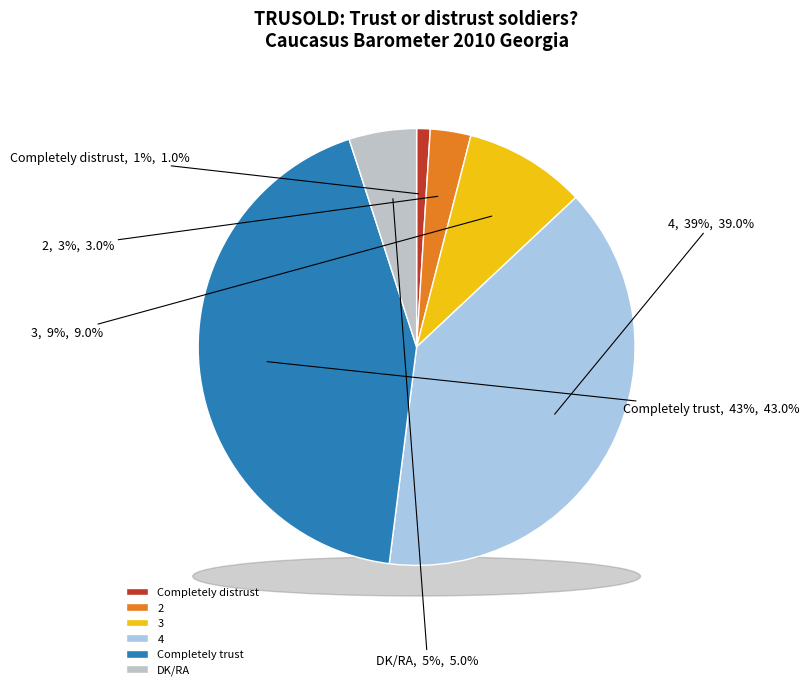

True or false: 4 accounts for 48% of the total.

False